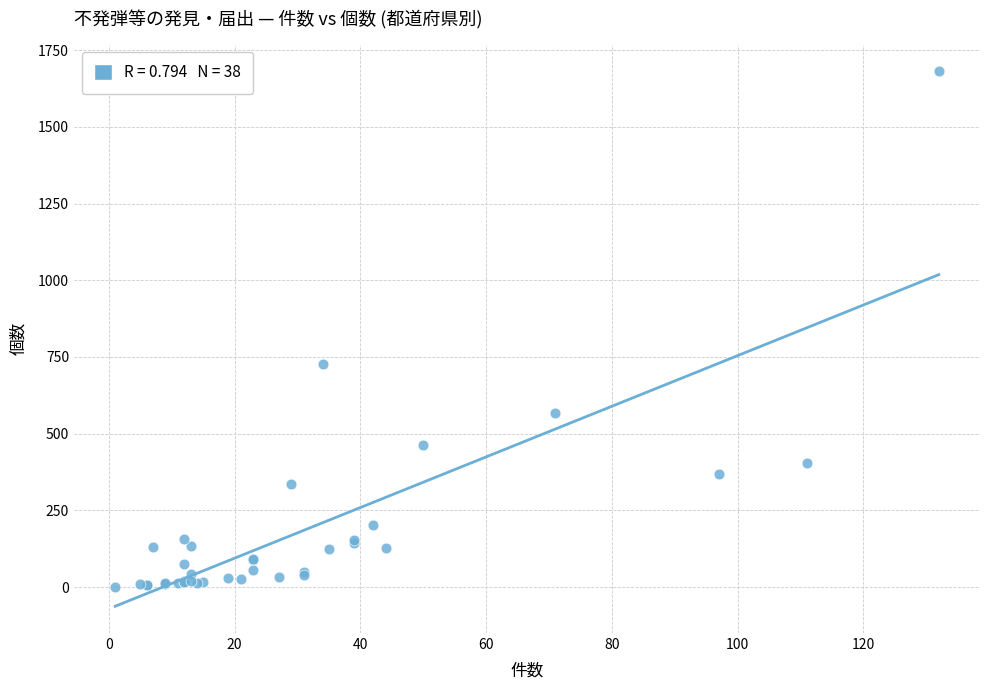

What Y value in the scatter plot is closest to 841?

726